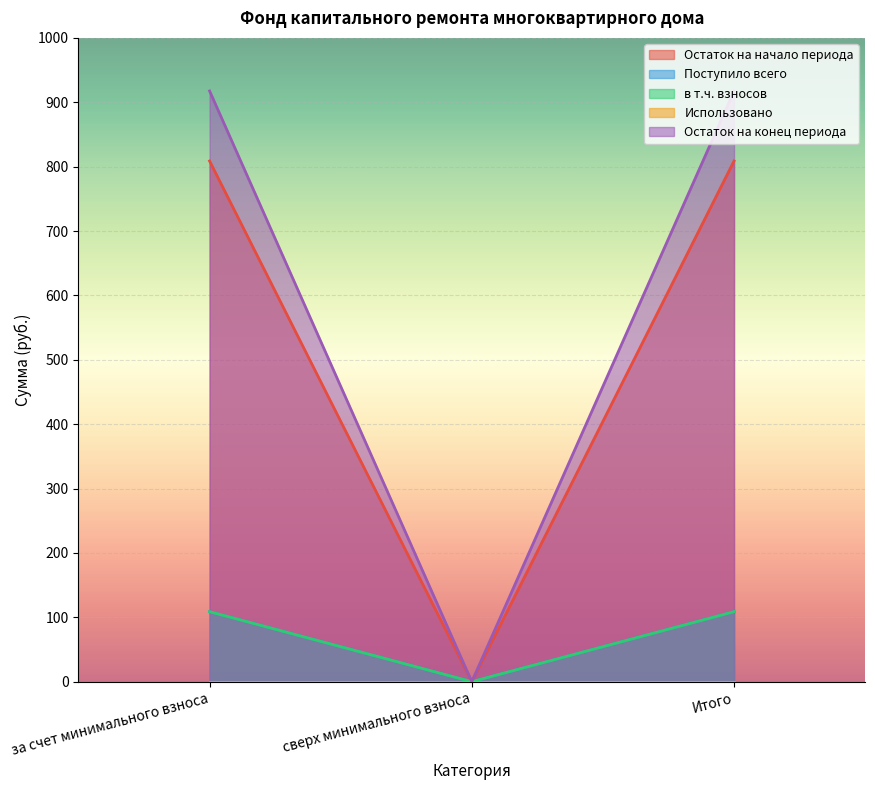

Which category has the highest value in the Поступило всего series?

за счет минимального взноса